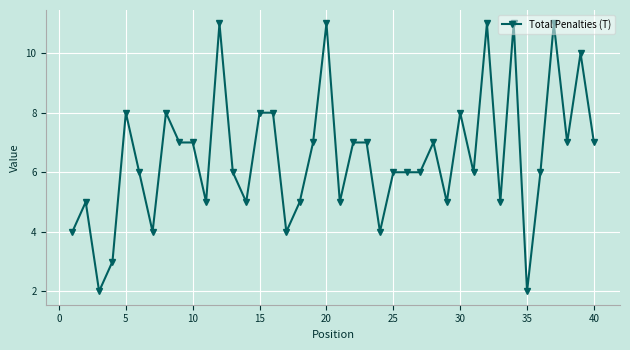

True or false: there are more than 2 points higher than both neighbors.

True